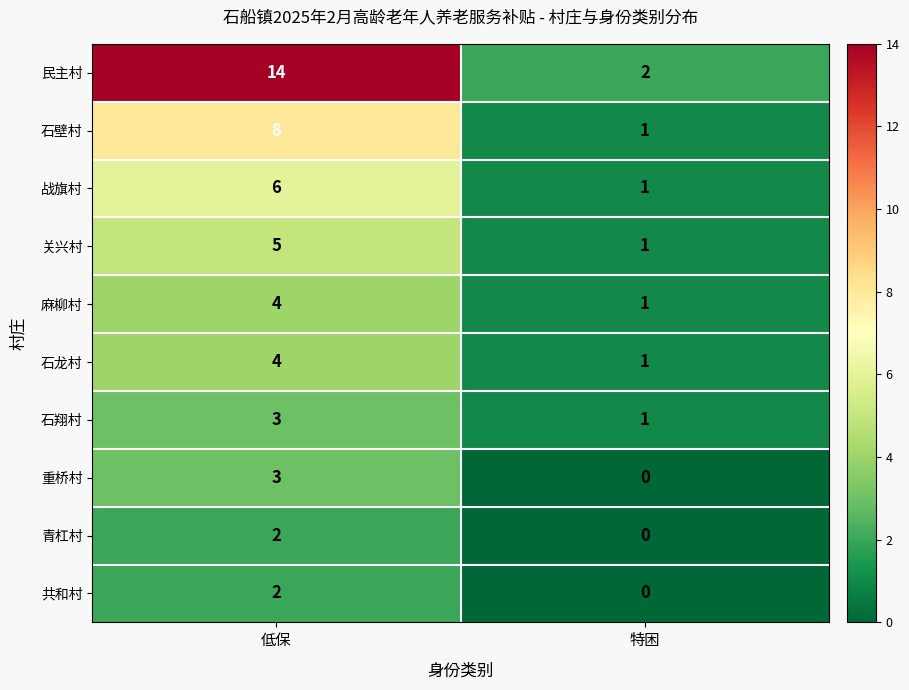

Rank the categories by 战旗村 value from highest to lowest.

低保, 特困